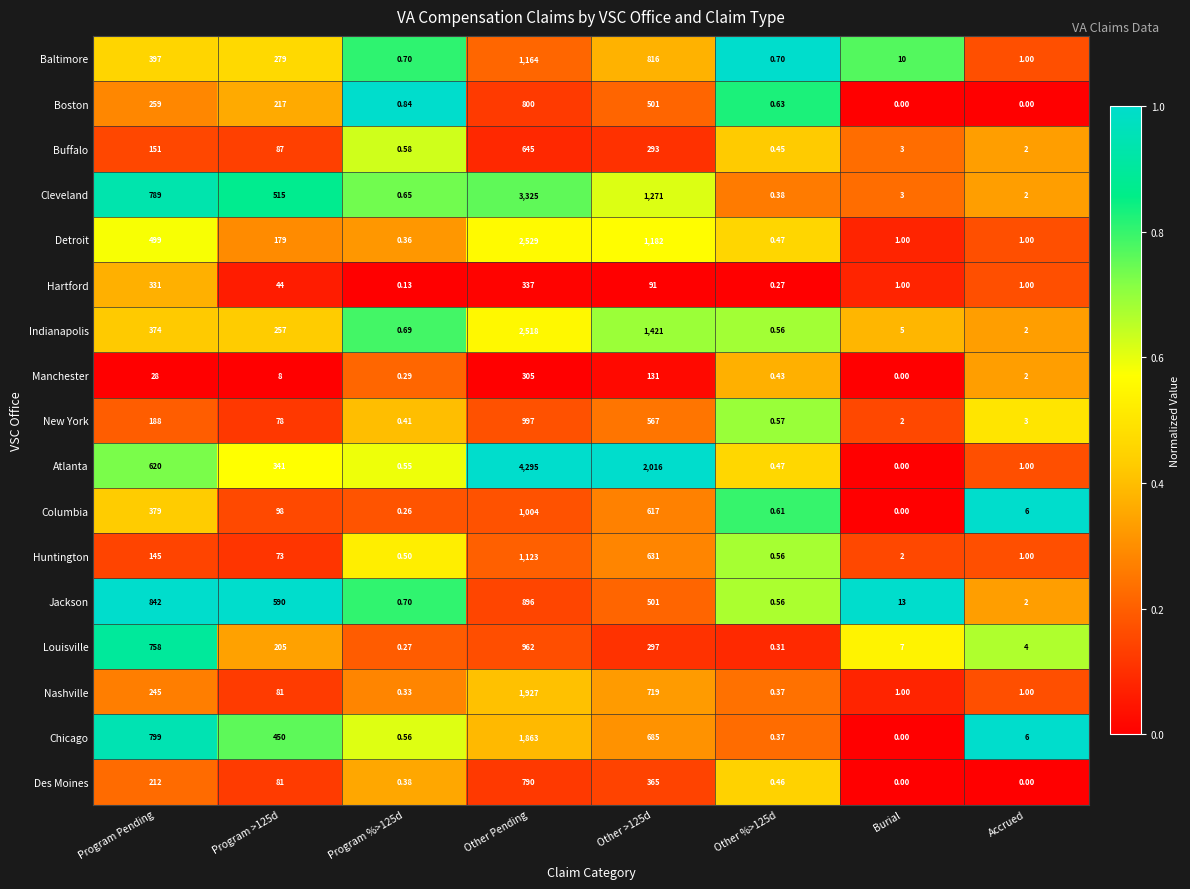

Between Program Pending and Other %>125d, which series saw the biggest shift?

Jackson